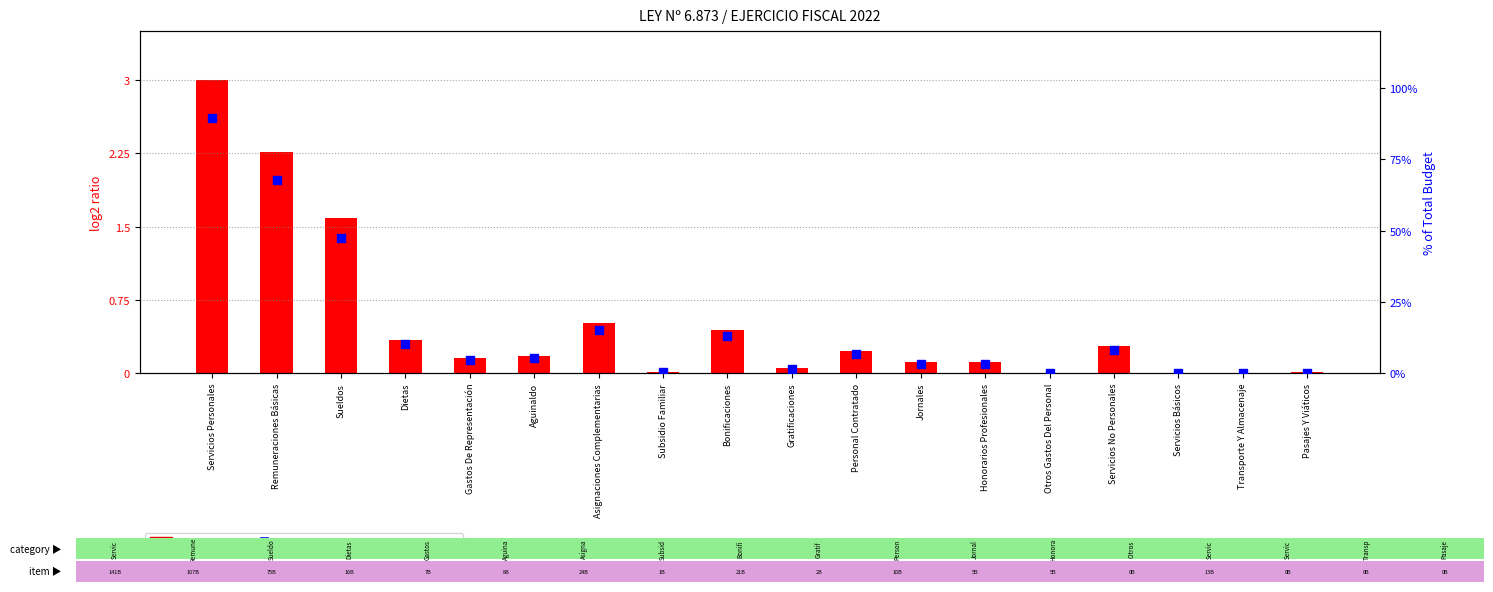

Which series reaches the minimum Y coordinate?

log2 ratio